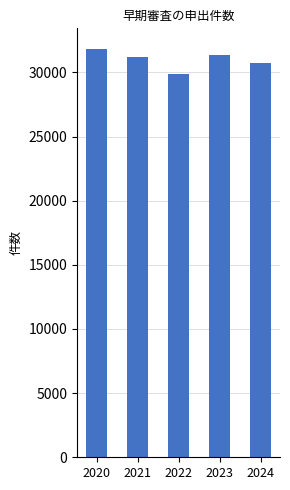

Which has a higher value, 2022 or 2020?

2020